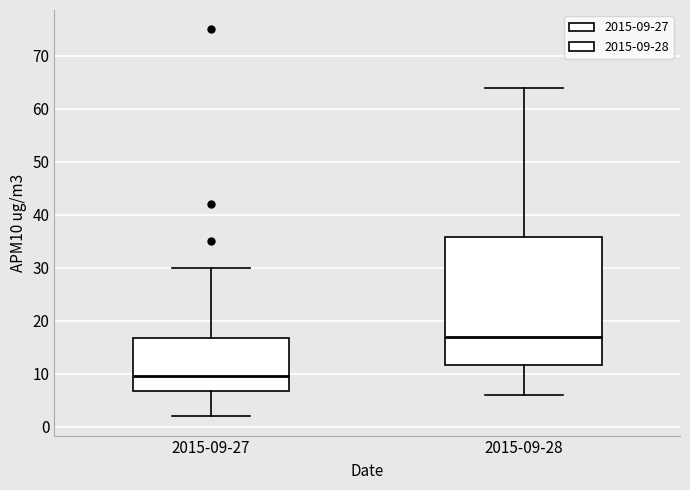

Reading left to right, read every box against the y-axis: the position of its median line, the range the box covers, and the ends of its whiskers. The values are not printed on the chart, so give them approximately, as read against the axis.

2015-09-27: median 10, box 7 to 17, whiskers 2 to 30
2015-09-28: median 17, box 12 to 36, whiskers 6 to 64